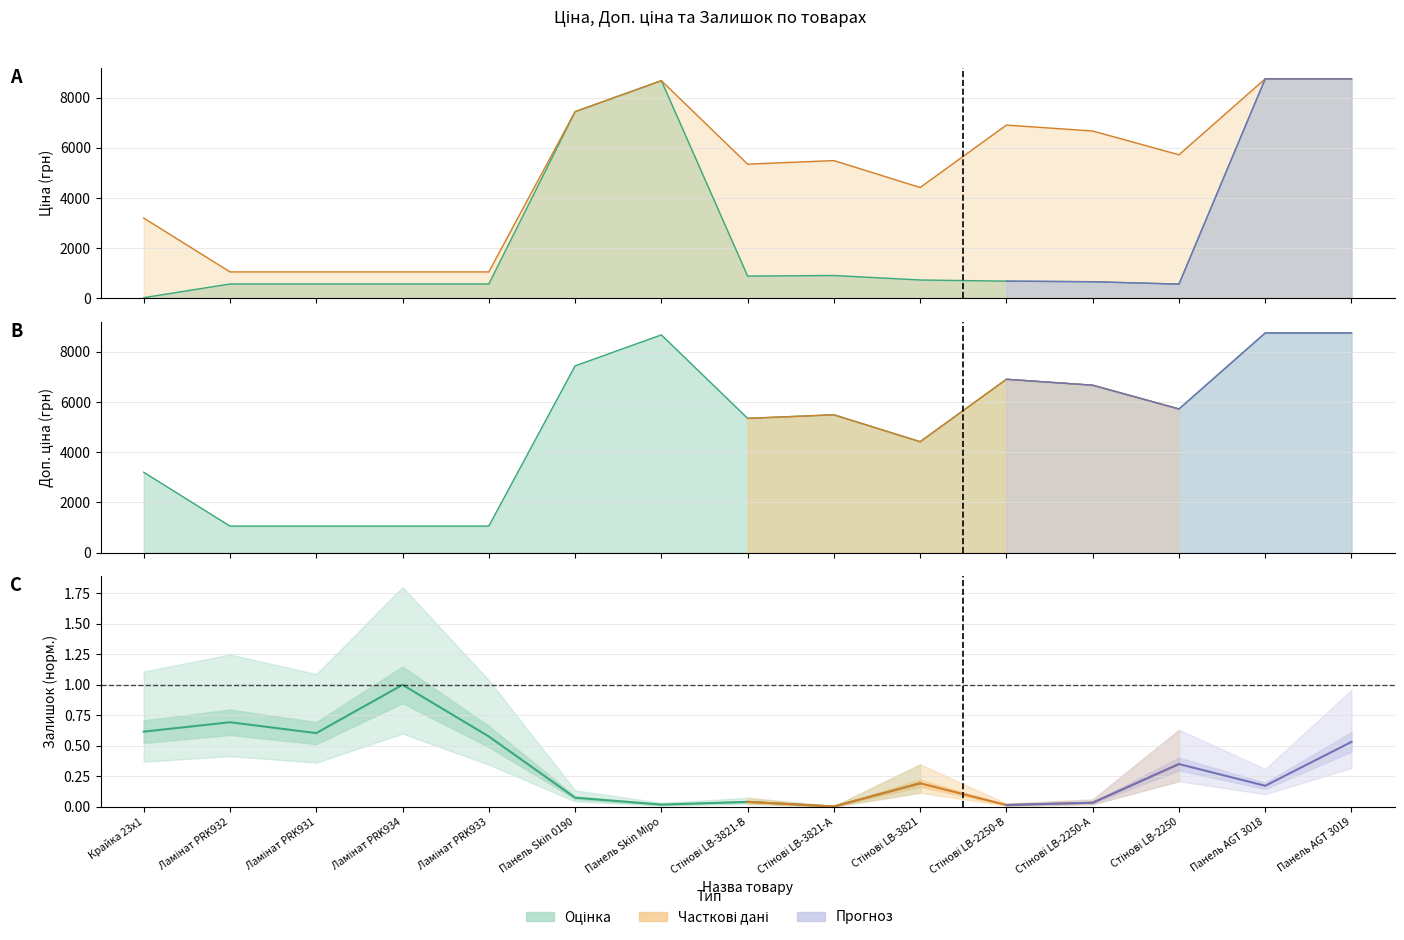

Rank the categories by Ціна value from lowest to highest.

Крайка 23x1, Стінові LB-2250, Ламінат PRK932, Ламінат PRK931, Ламінат PRK934, Ламінат PRK933, Стінові LB-2250-А, Стінові LB-2250-В, Стінові LB-3821, Стінові LB-3821-В, Стінові LB-3821-А, Панель Skin 0190, Панель Skin Міро, Панель AGT 3018, Панель AGT 3019